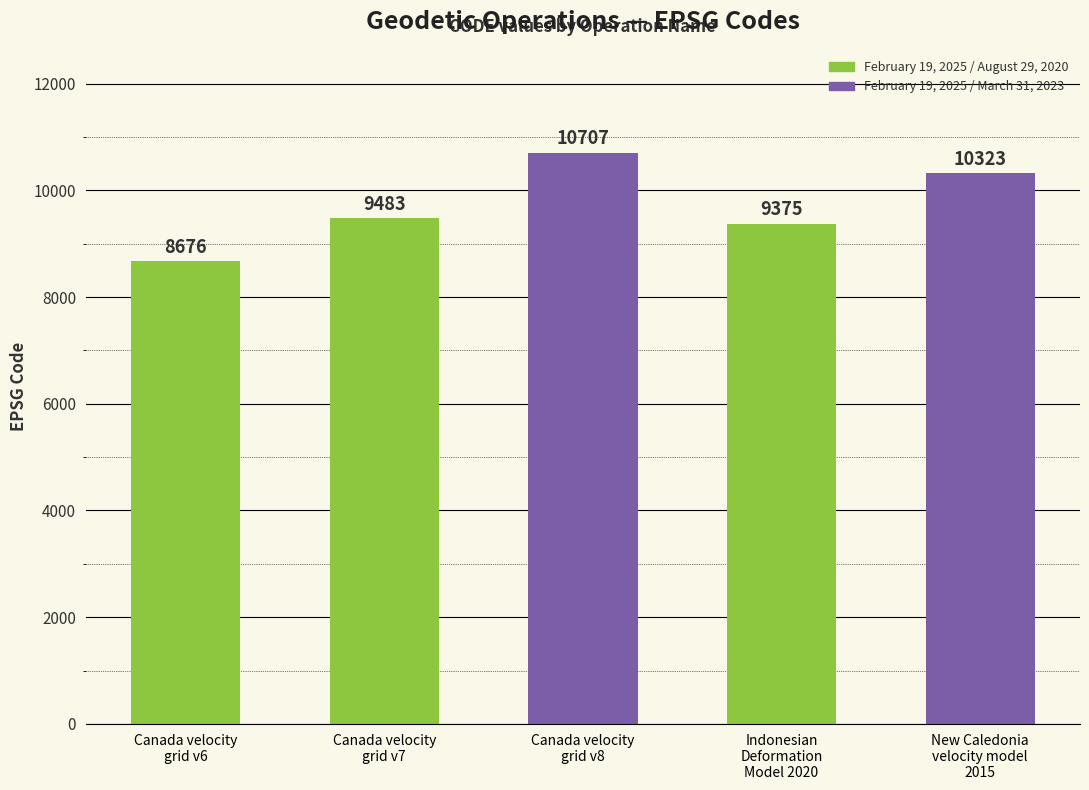

Does the chart contain any negative values?

No